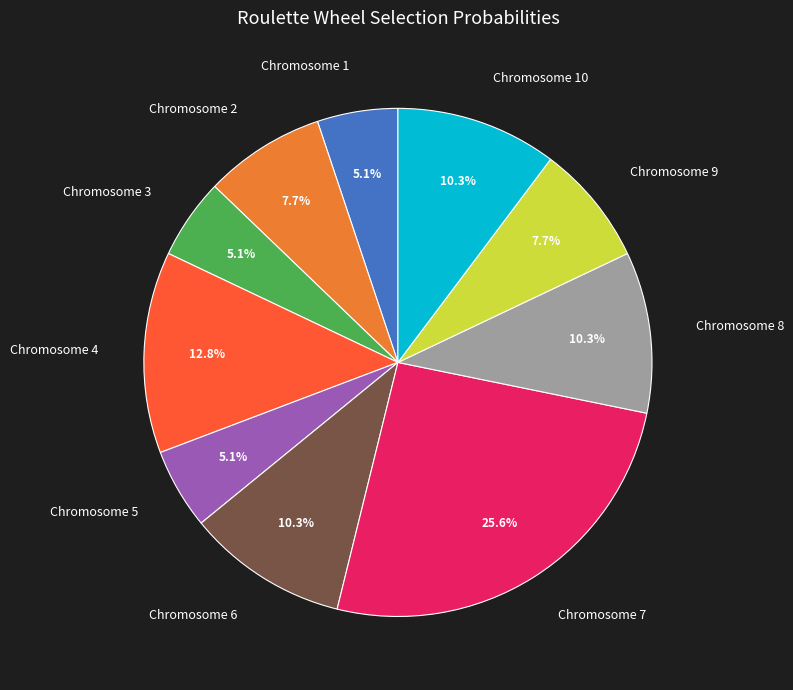

Does Chromosome 3 represent more than half of the total?

No